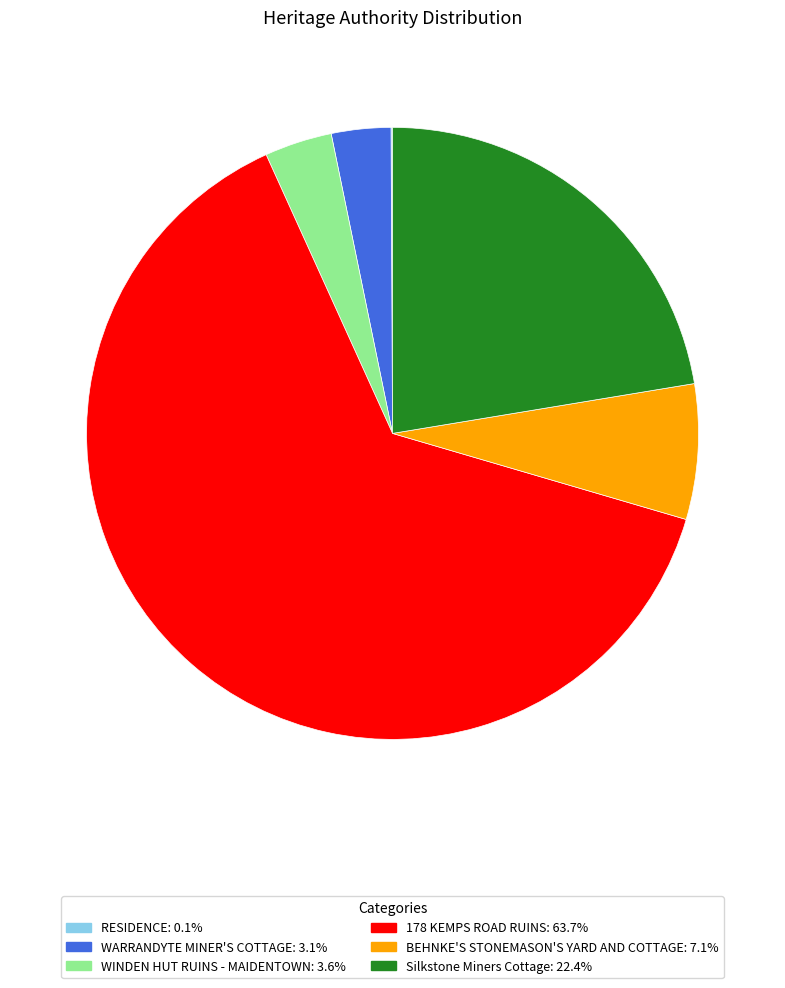

Do Silkstone Miners Cottage and WINDEN HUT RUINS - MAIDENTOWN together represent more than half of the pie?

No